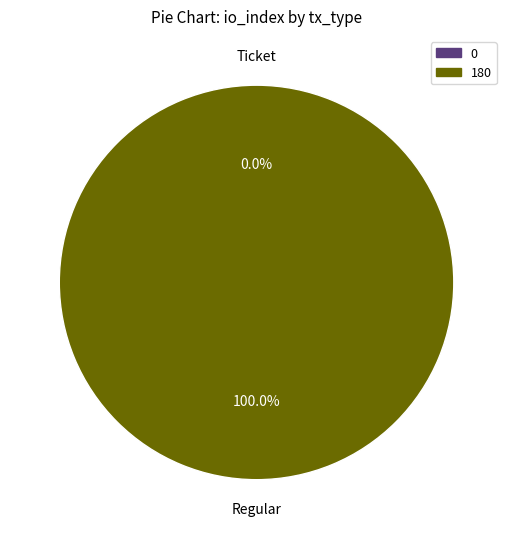

Does any single category account for the majority?

Yes